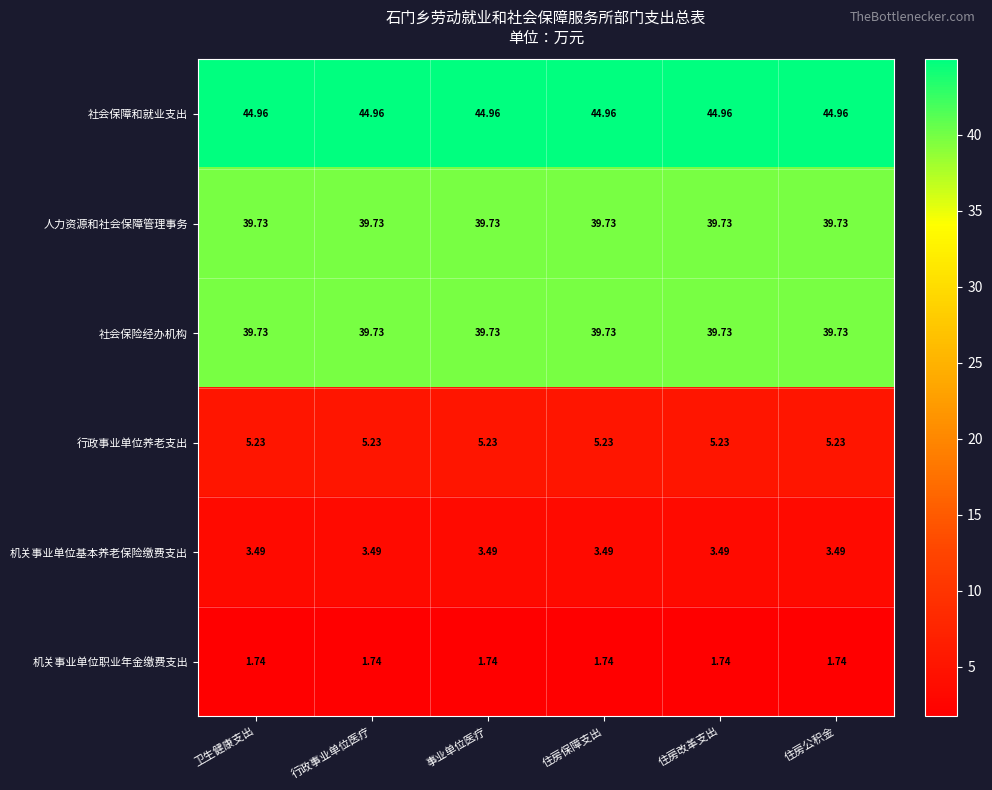

Which series has the largest total across all categories?

社会保障和就业支出